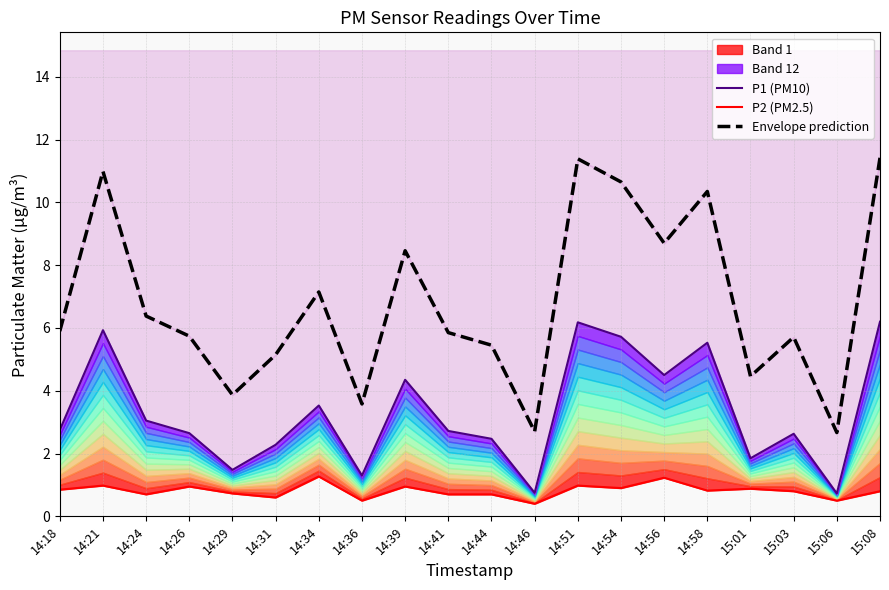

At which category is the sum across all series the highest?

14:51